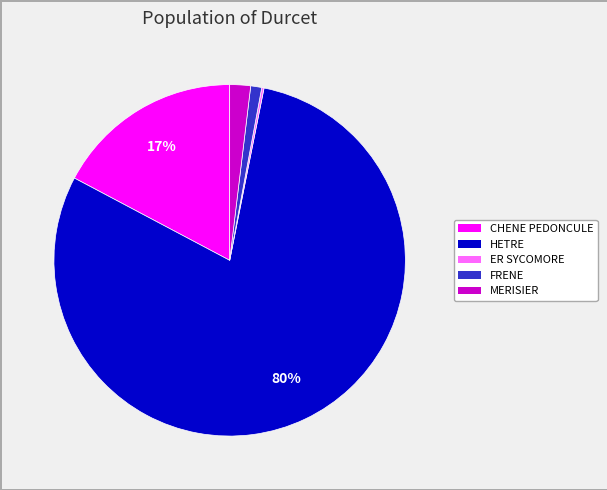

Is there a majority slice in this chart?

Yes